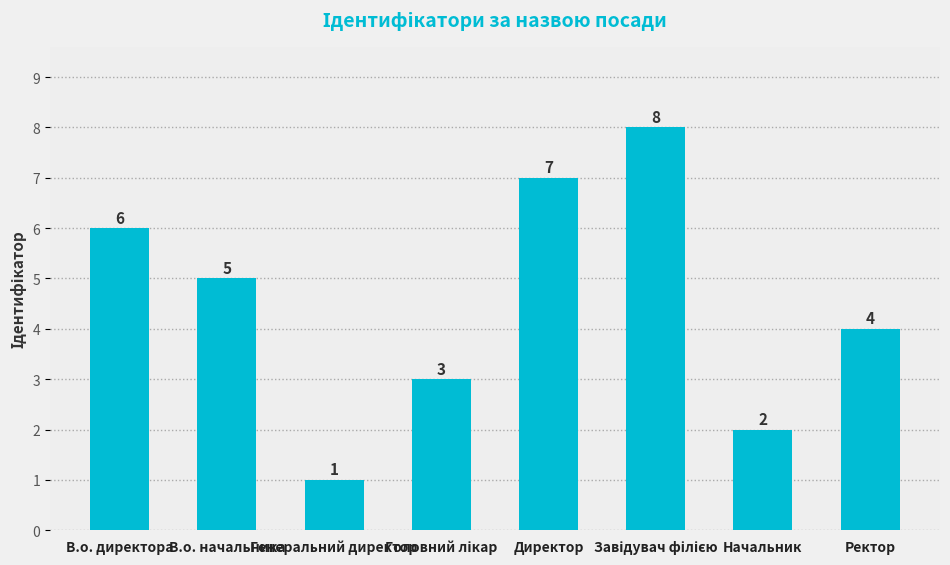

What is the difference between the maximum and minimum values?

7